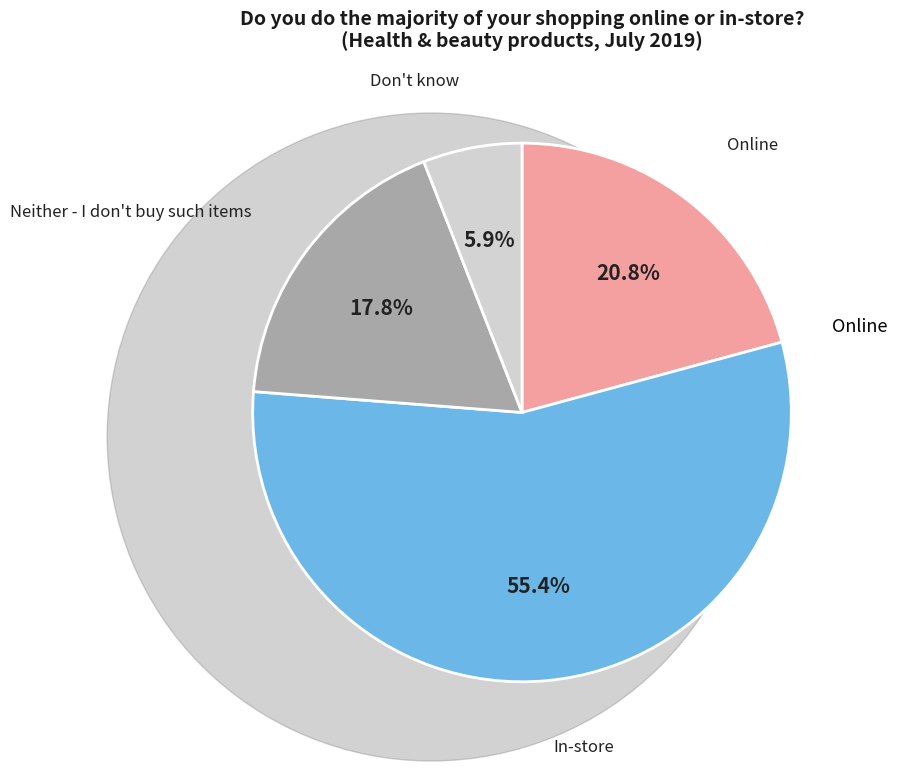

How many segments does this pie chart have?

4